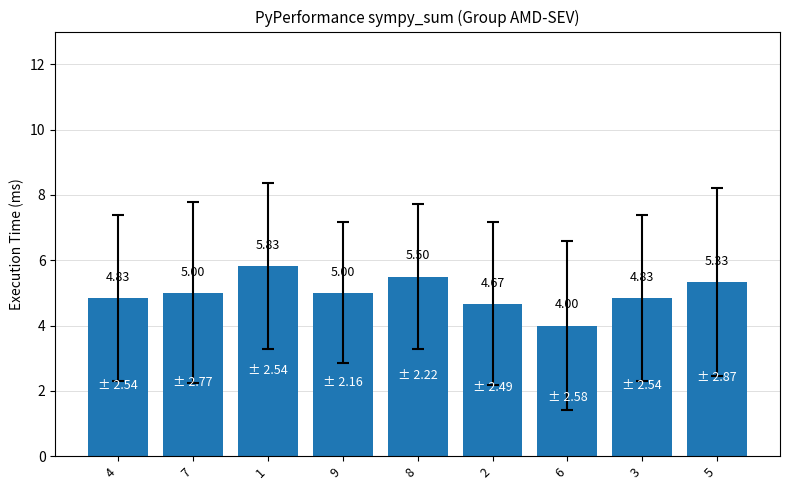

What is the difference between the maximum and minimum values?

1.8